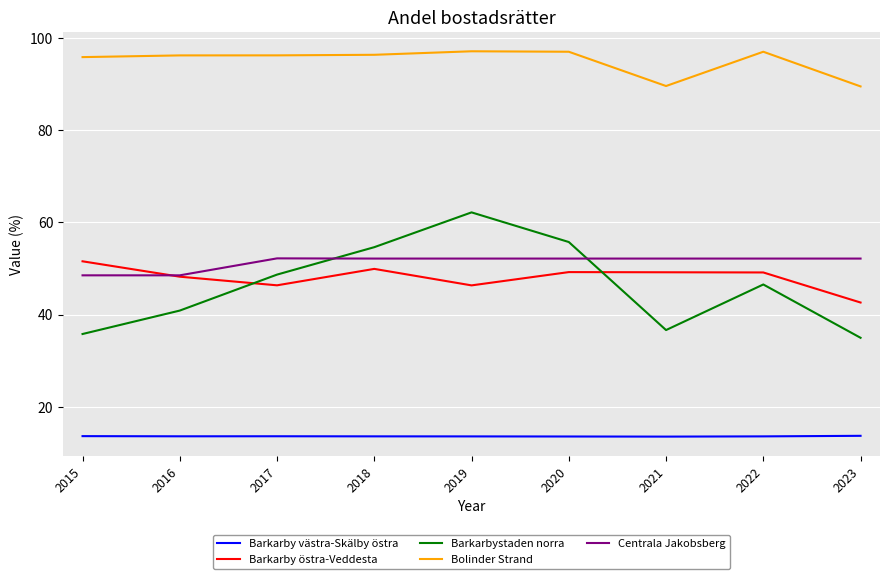

What is the difference between the maximum and second lowest values in the Centrala Jakobsberg series?

3.7